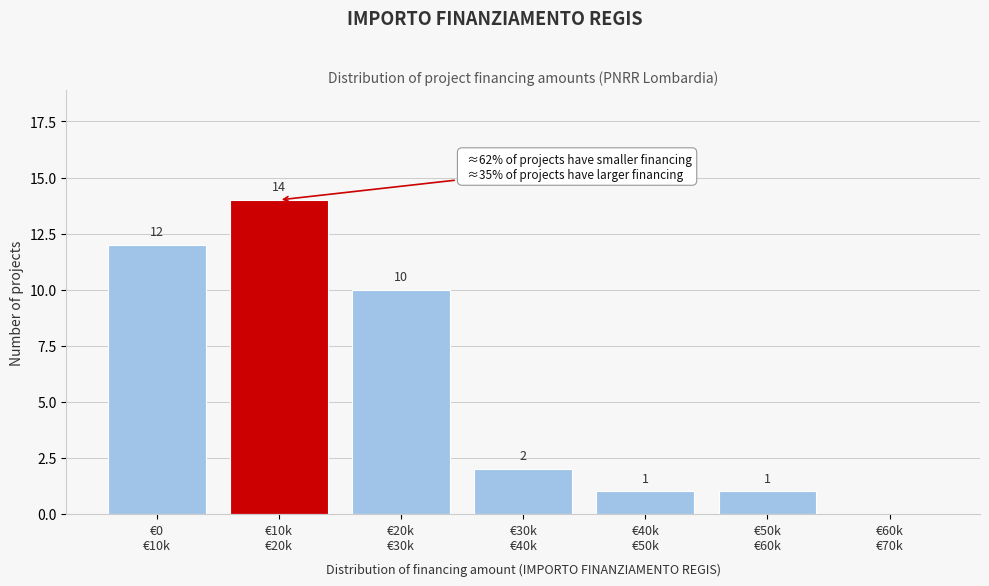

What is the greatest value displayed?

14